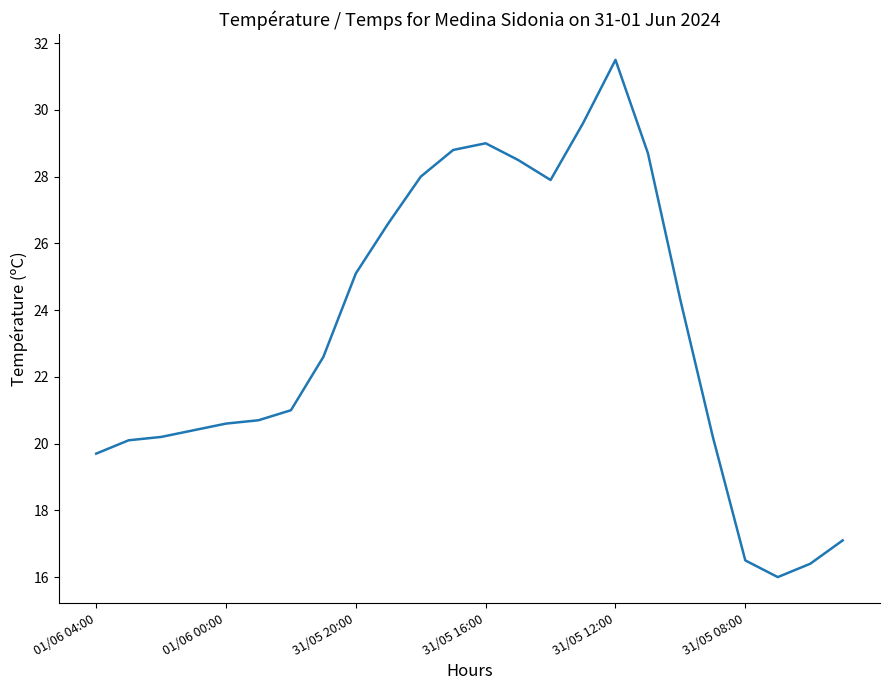

What is the minimum value shown in the chart?

16.0